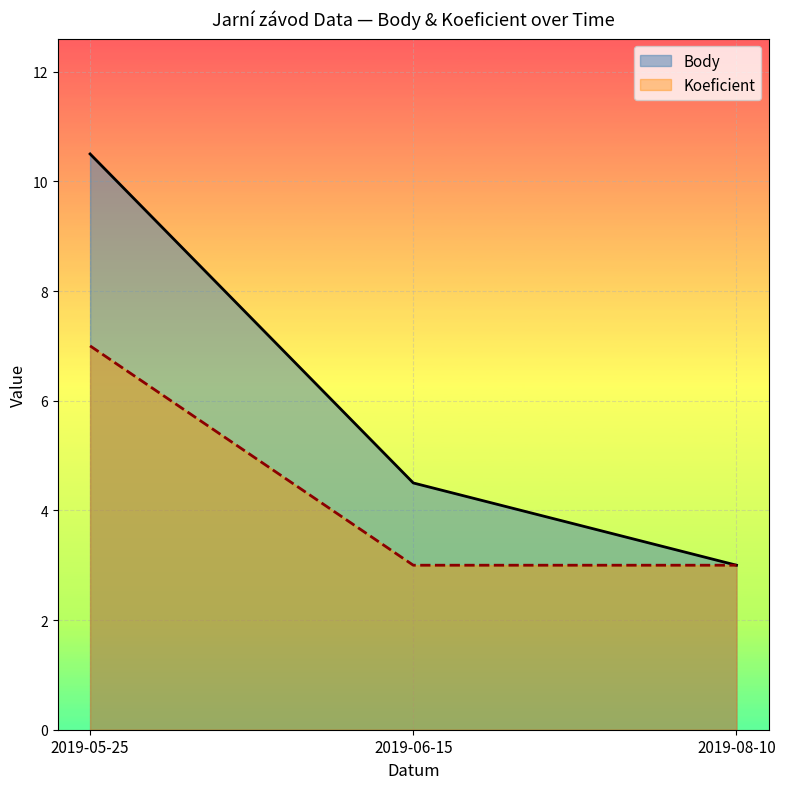

At which label is Koeficient closest to 5?

2019-05-25